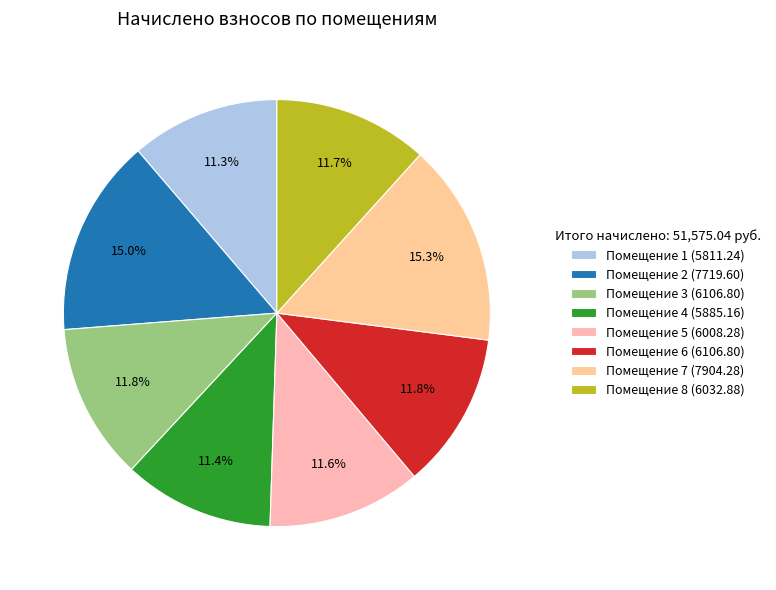

How many segments does this pie chart have?

8